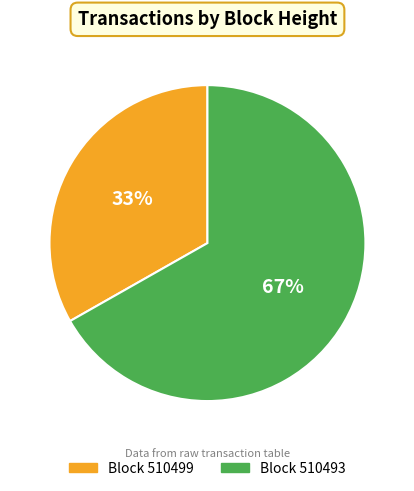

How many segments does this pie chart have?

2